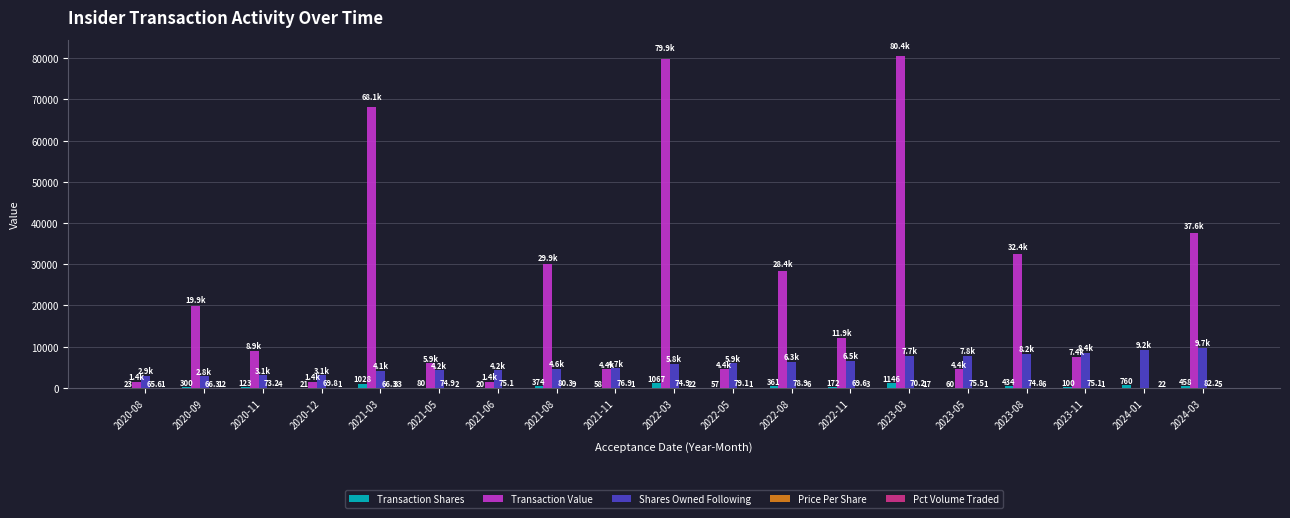

What is the total value across all series at 2021-03?

73434.3